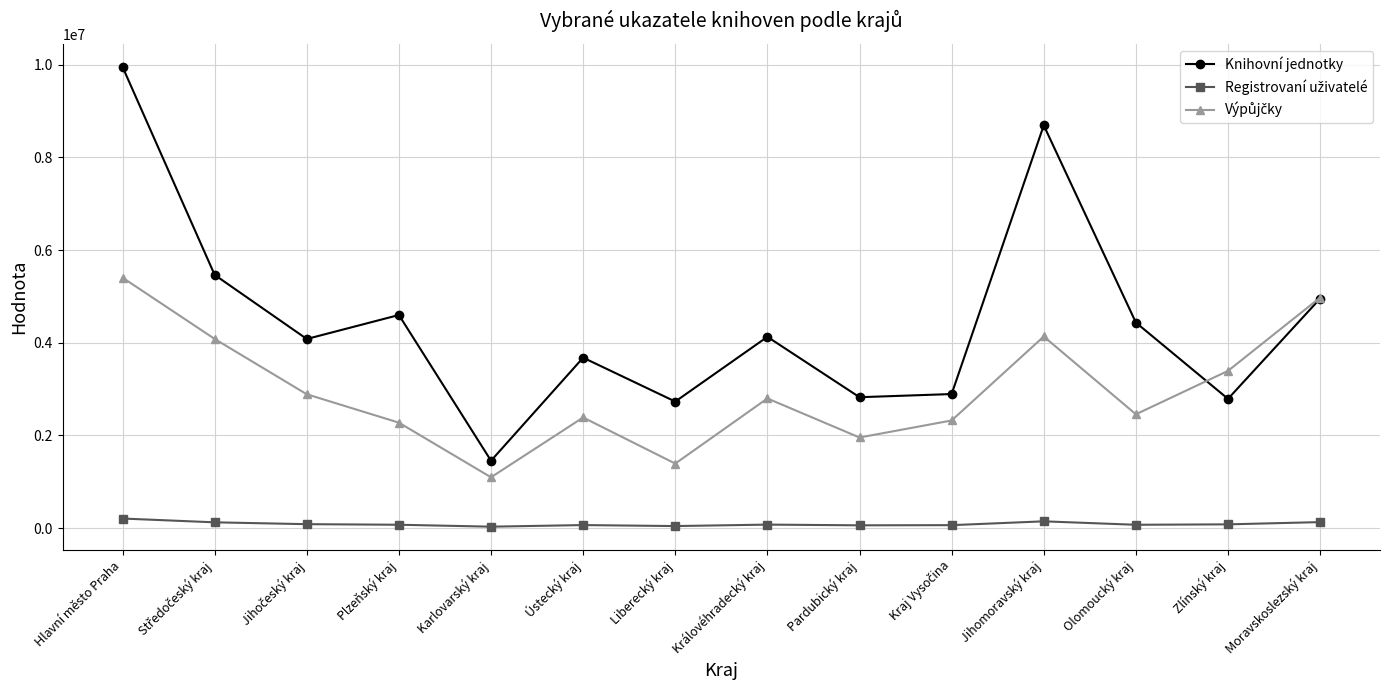

What is the label of the 12th point from the left?

Olomoucký kraj